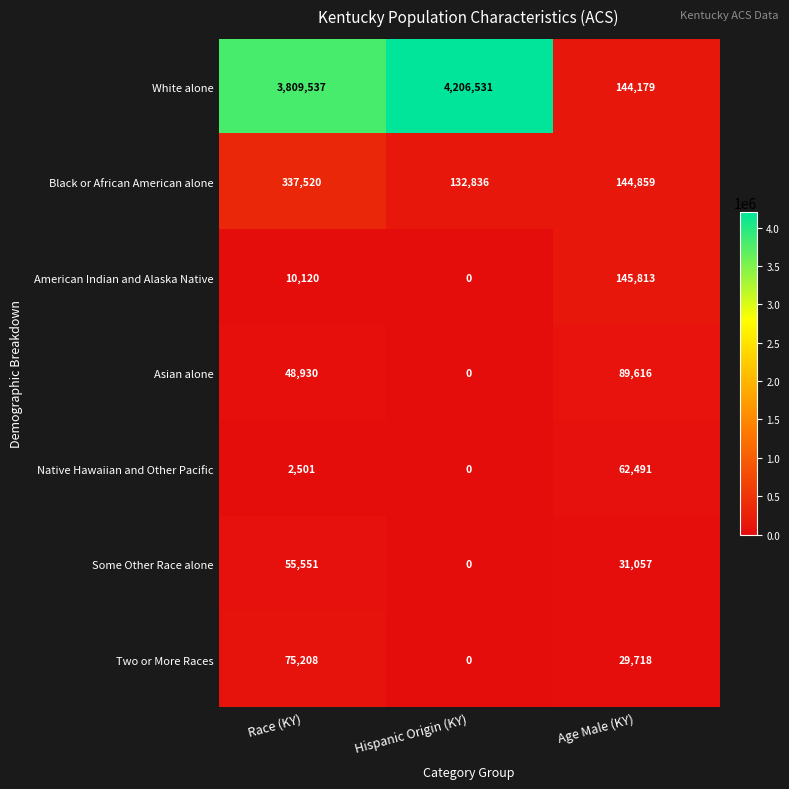

Rank the series by their maximum value, from highest to lowest.

White alone, Black or African American alone, American Indian and Alaska Native, Asian alone, Two or More Races, Native Hawaiian and Other Pacific, Some Other Race alone